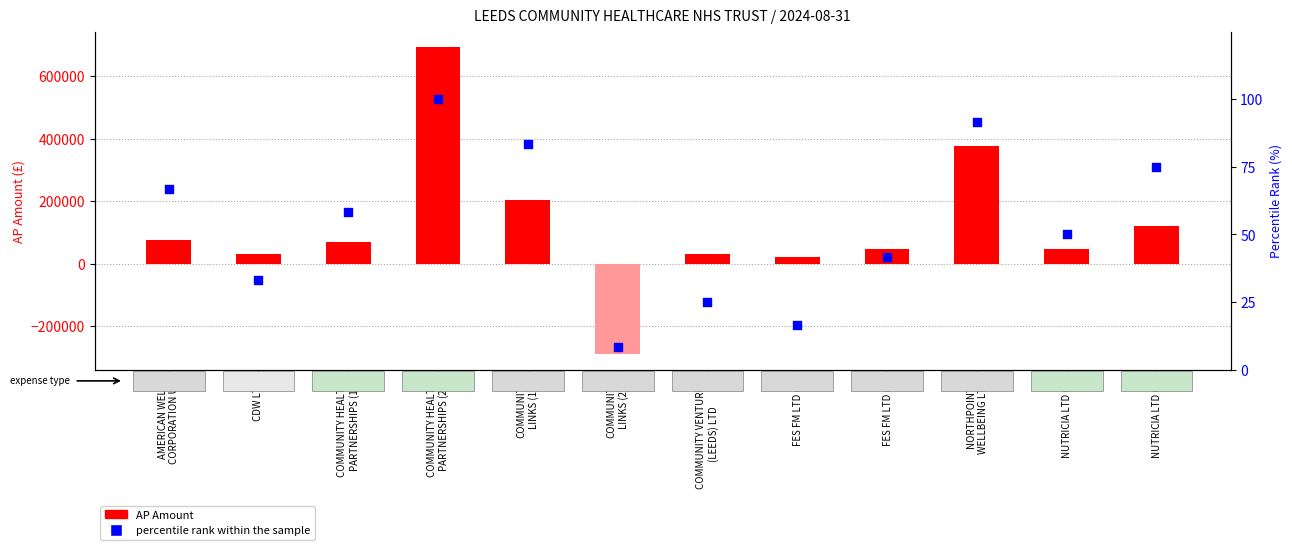

Which series has the largest total across all categories?

AP Amount